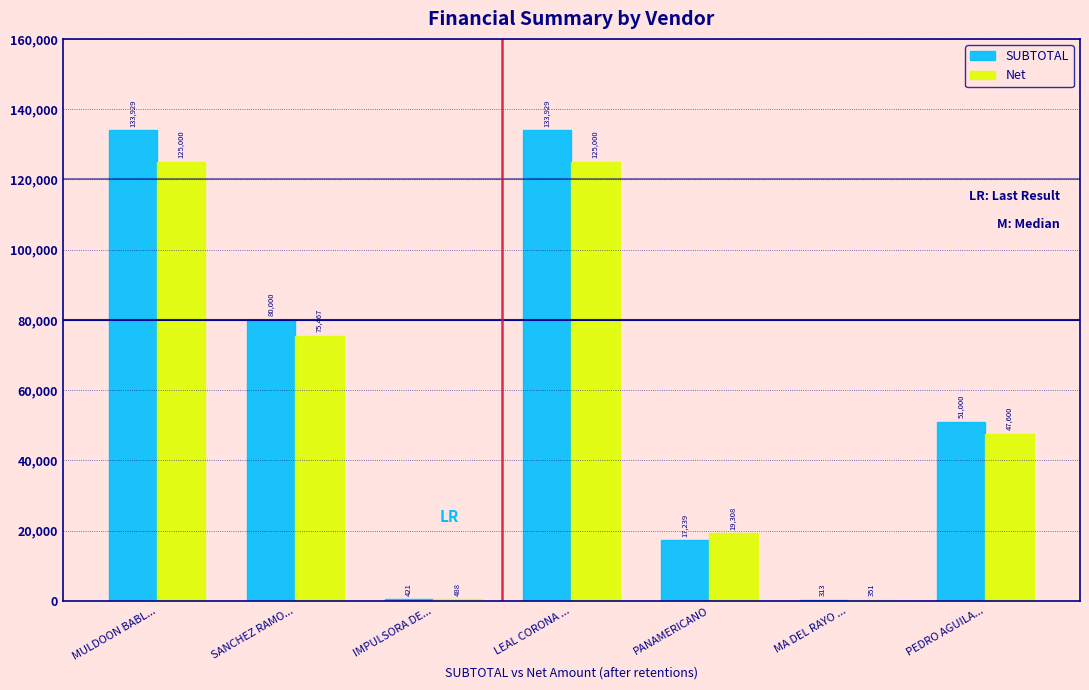

Which series has the largest total across all categories?

SUBTOTAL